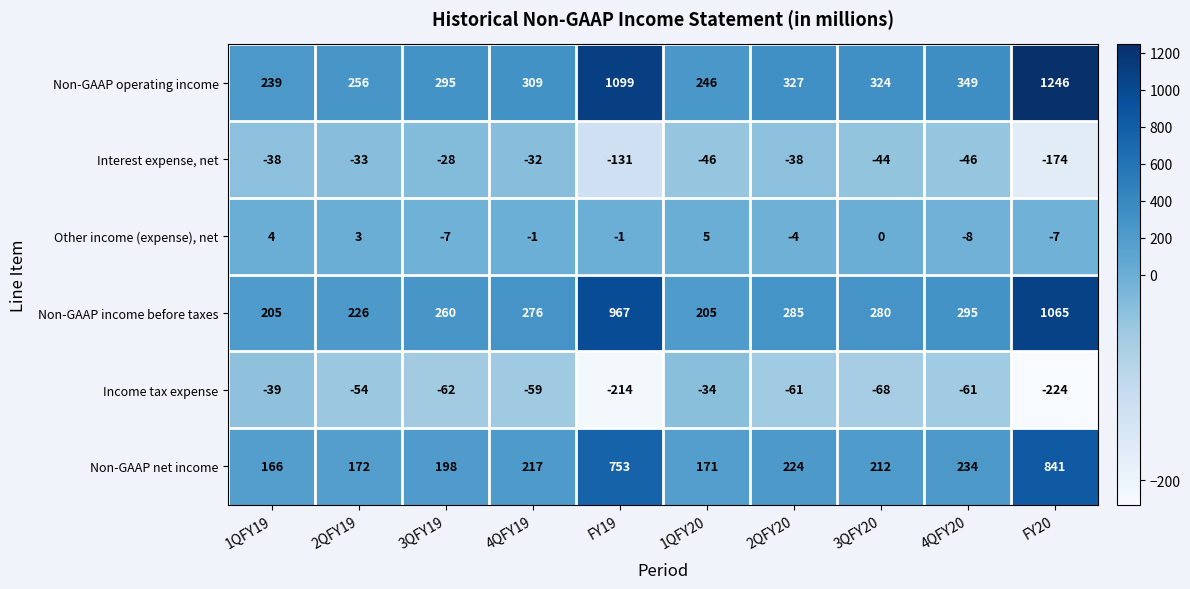

Between 3QFY19 and 4QFY20, which series saw the biggest shift?

Non-GAAP operating income